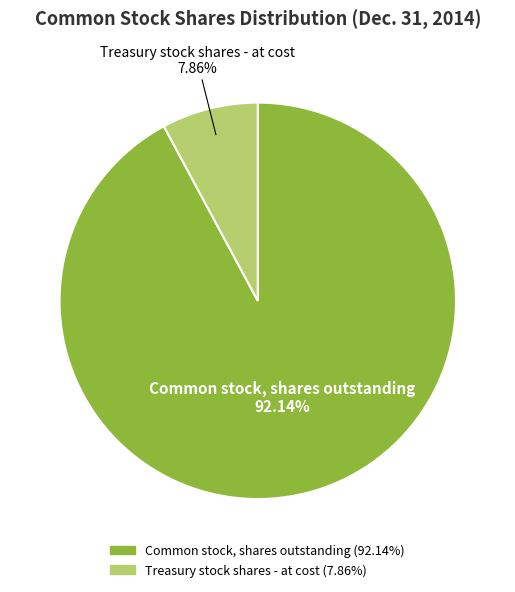

What percentage is the Common stock, shares outstanding slice, to the nearest percent?

92%